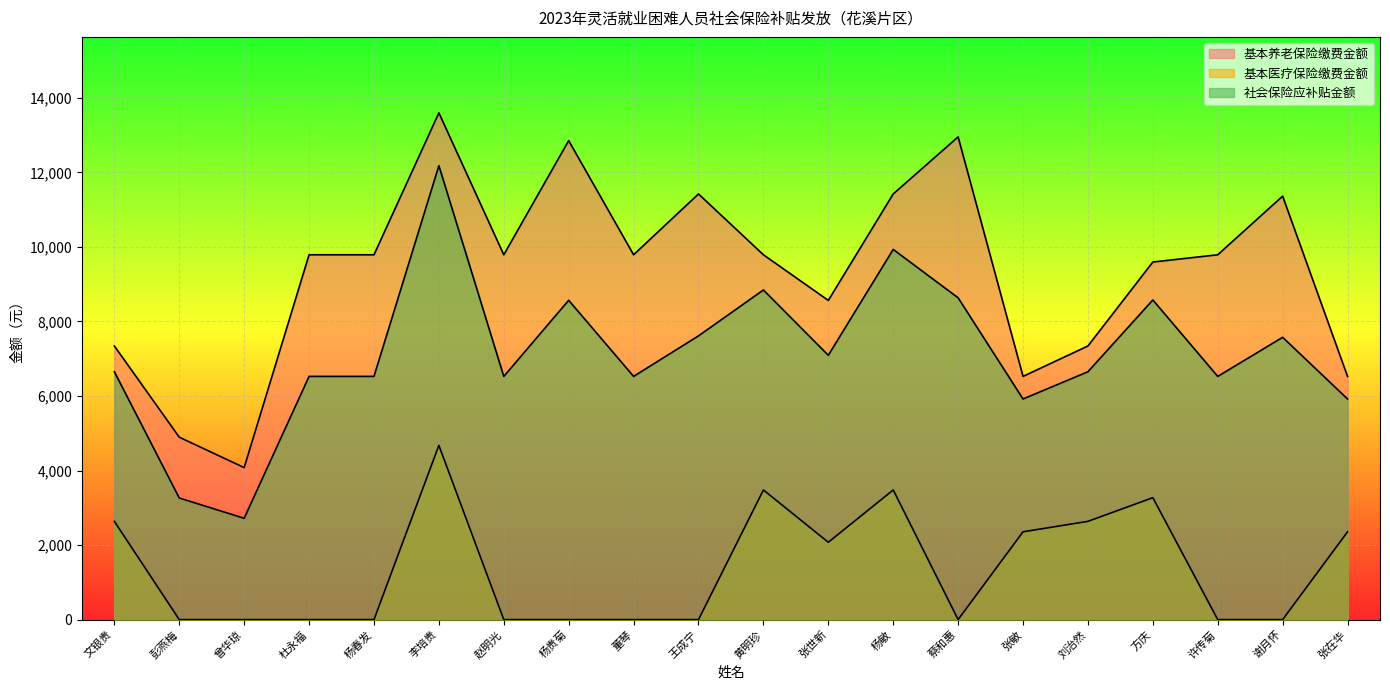

True or false: 基本医疗保险缴费金额 and 社会保险应补贴金额 intersect in this chart.

False